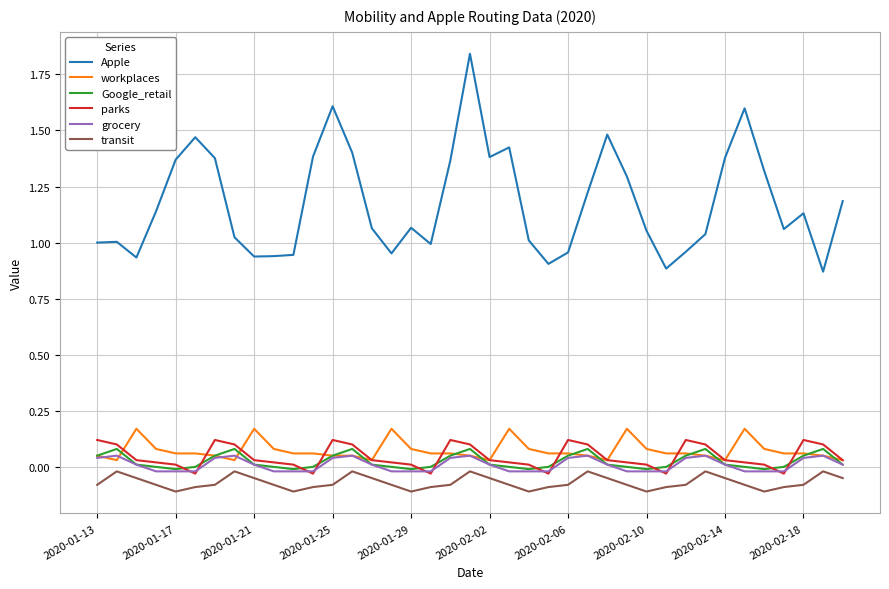

Which series has the largest total across all categories?

Apple